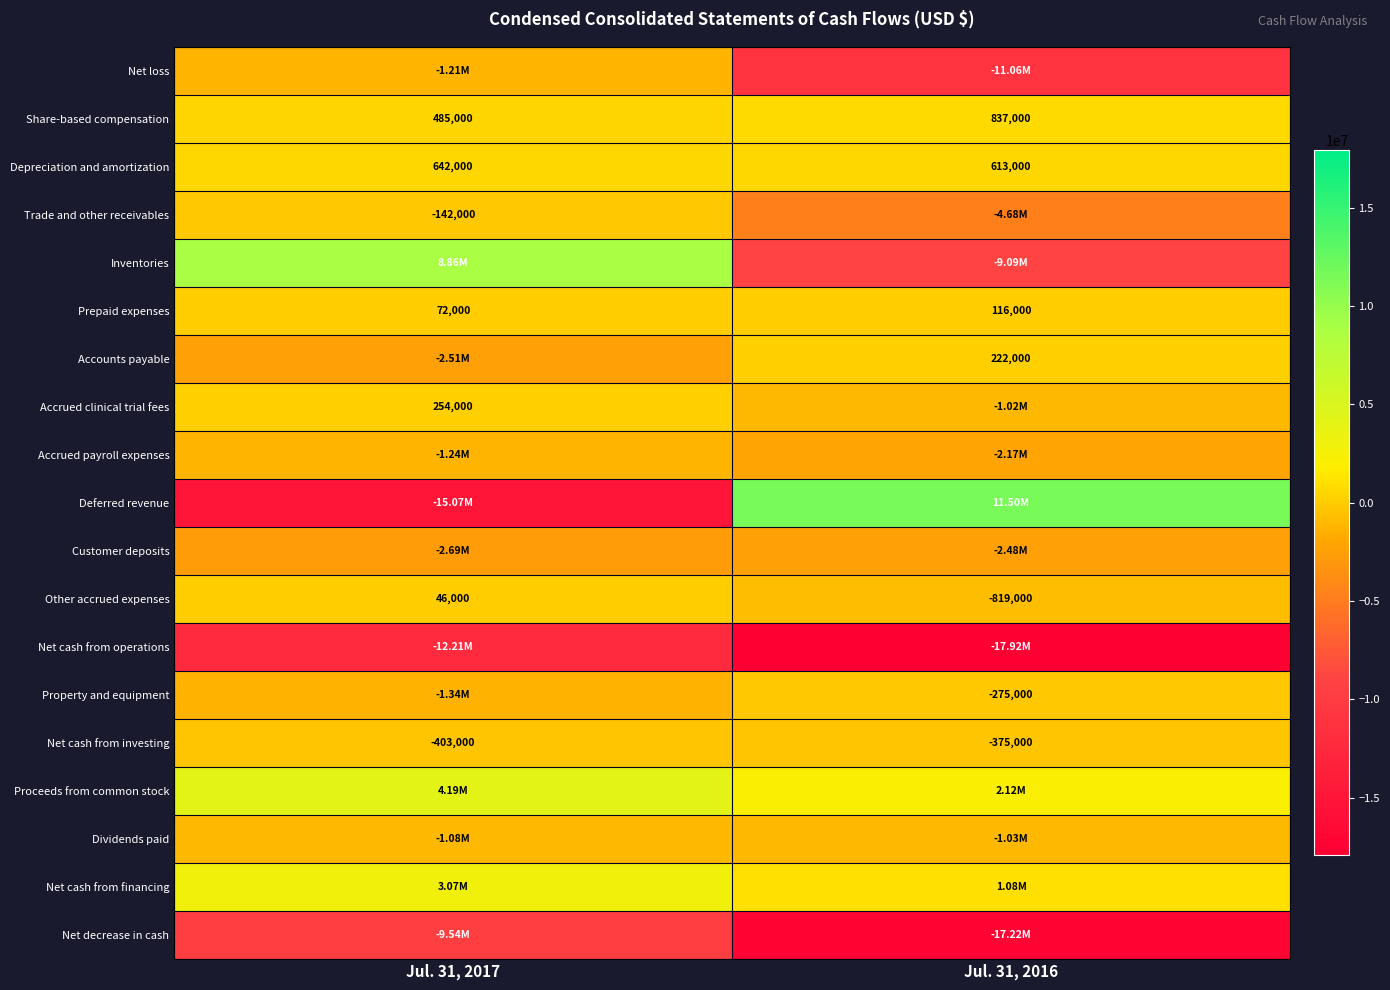

List the labels in order of Prepaid expenses value, smallest first.

Jul. 31, 2017, Jul. 31, 2016